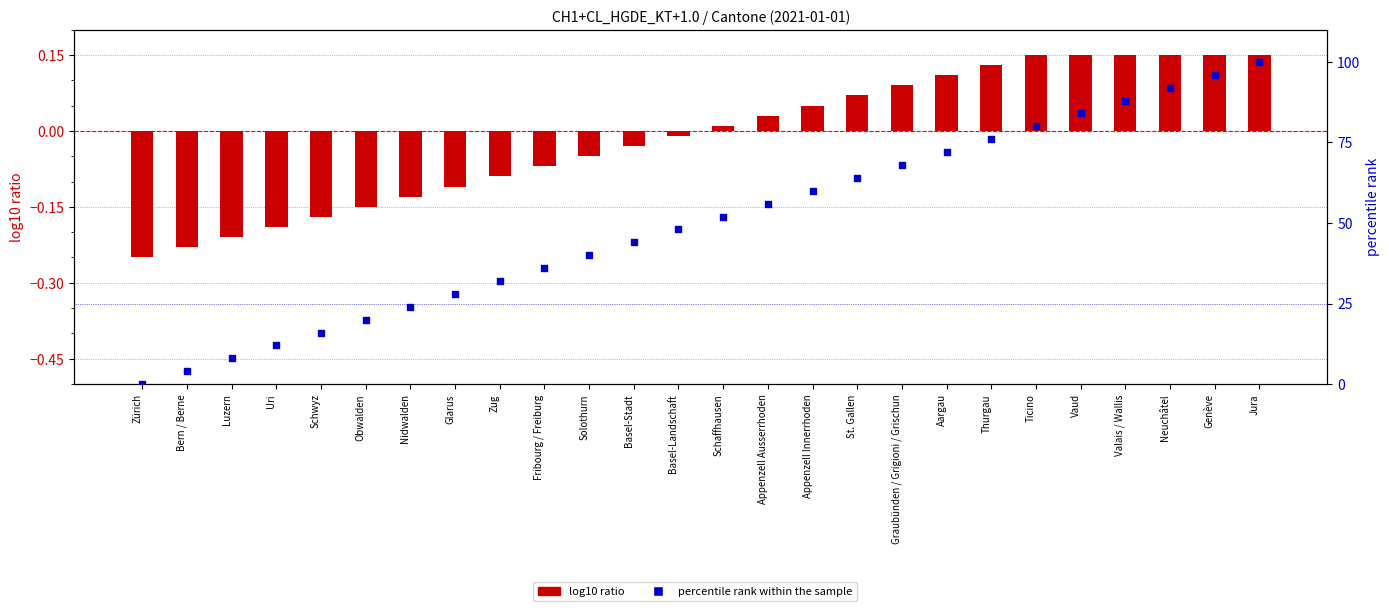

At how many categories does at least one series exceed 66?

9